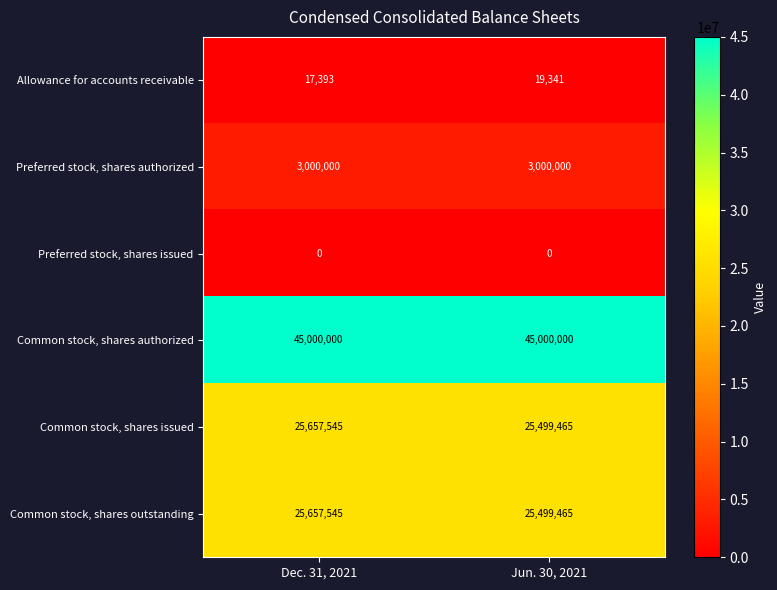

True or false: Common stock, shares outstanding has a value of 40498693 at Jun. 30, 2021.

False